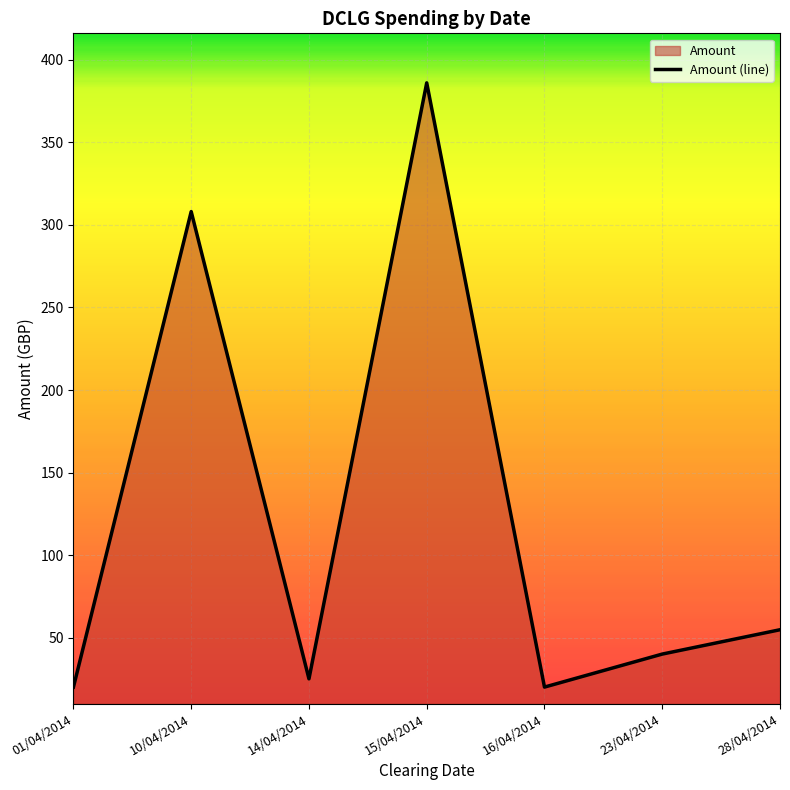

What is the difference between the second highest and second lowest values?

288.1